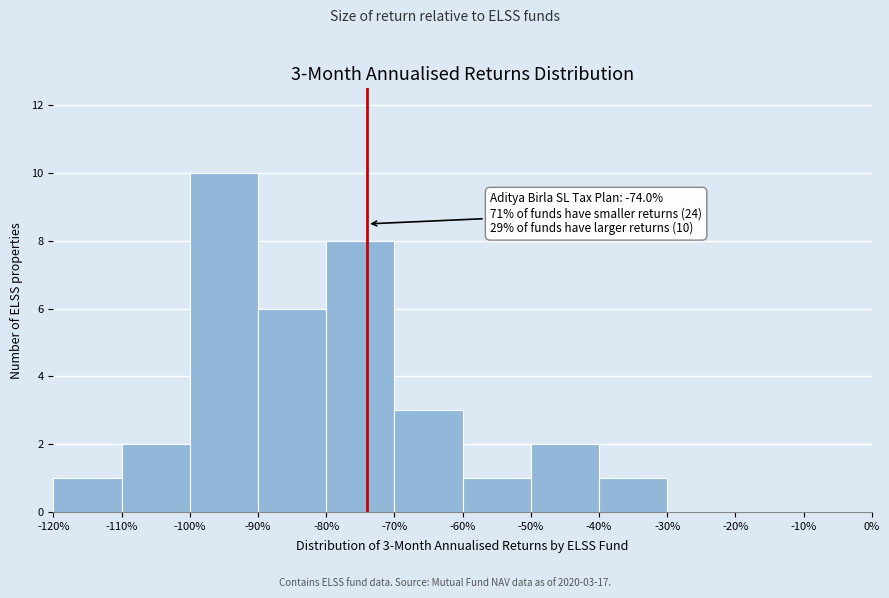

Over which range of the x-axis is the bar tallest?

-100% to -90%